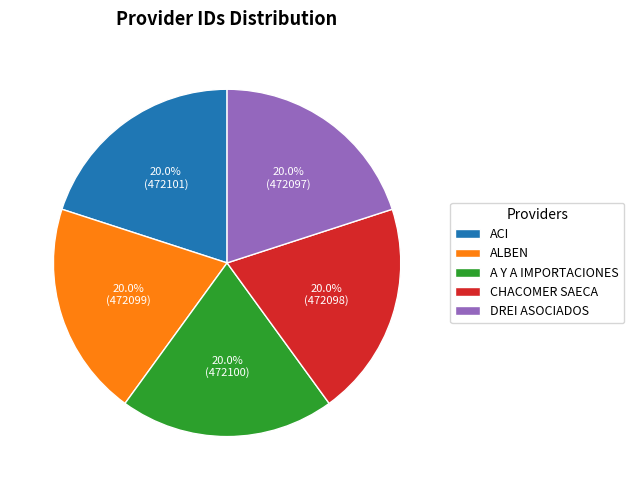

The A Y A IMPORTACIONES slice represents 20% of the pie. True or false?

True